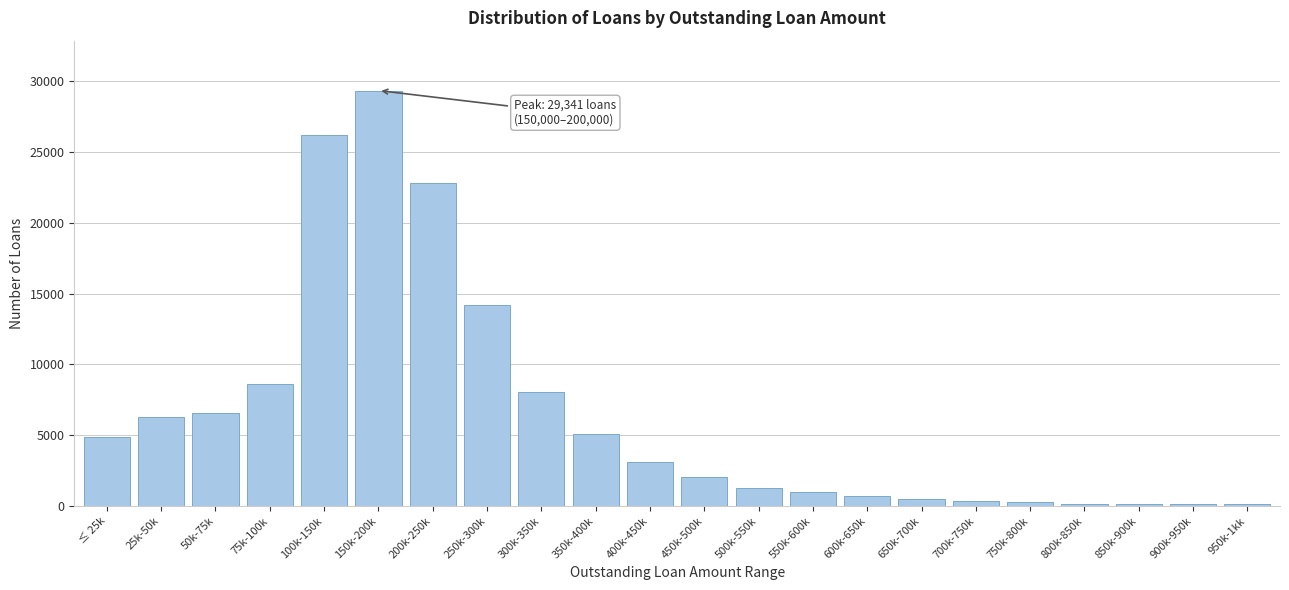

What is the change in value from 100k-150k to 600k-650k?

-25483